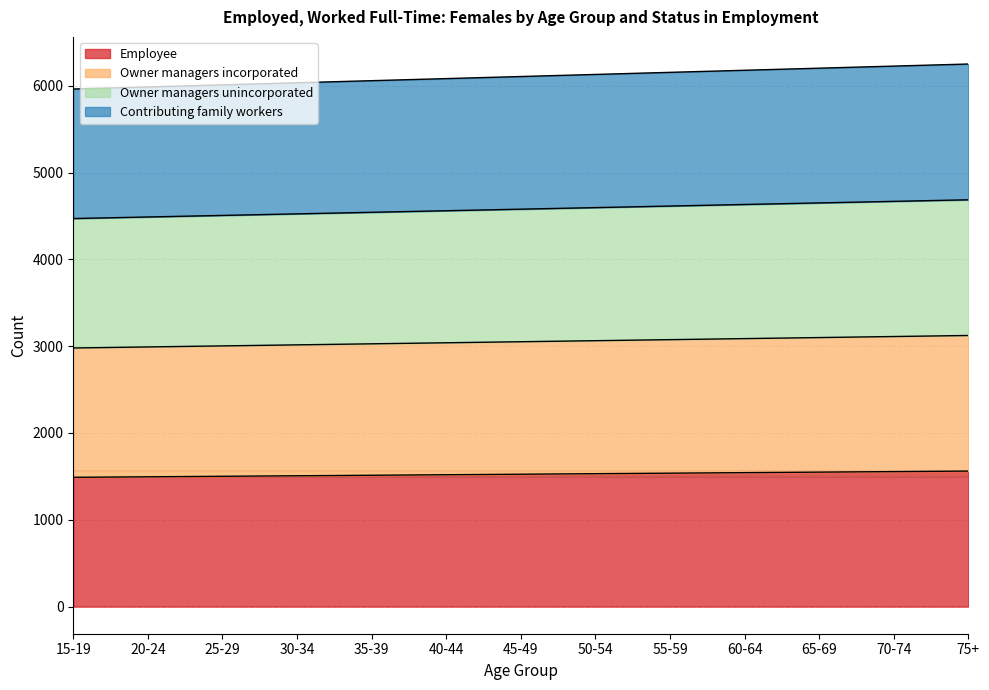

Which series has the largest total across all categories?

Contributing family workers